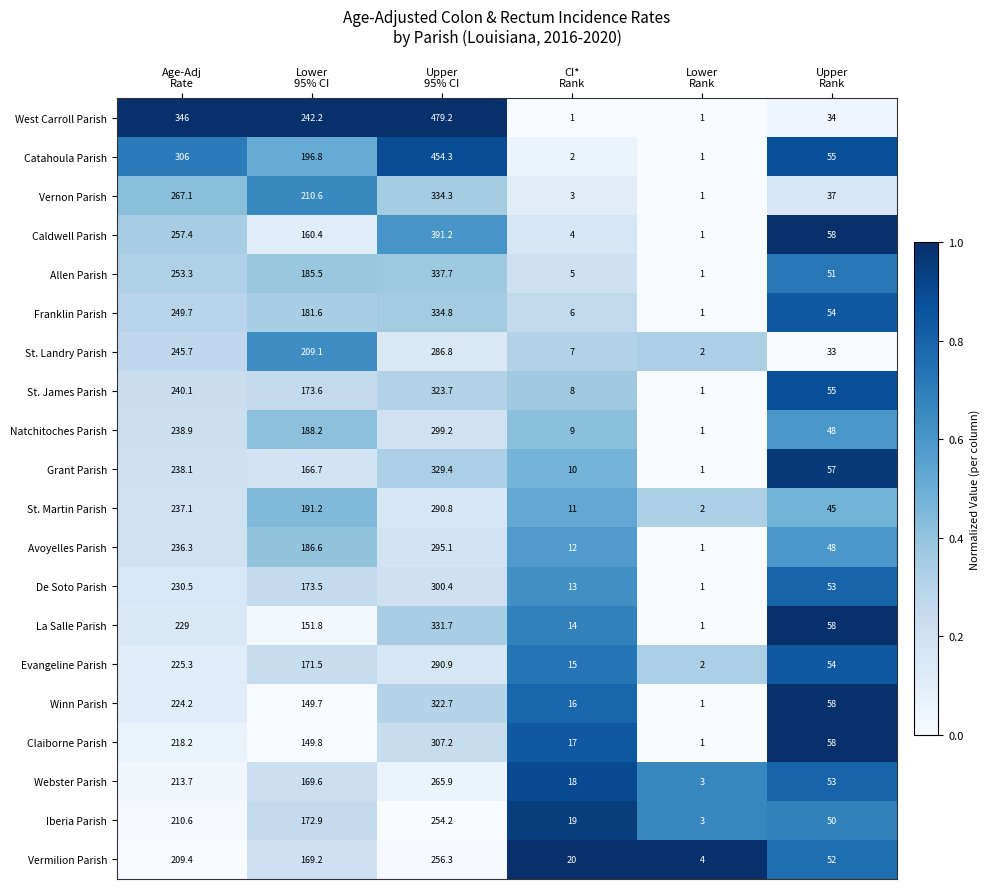

Which series has the widest spread of values?

West Carroll Parish